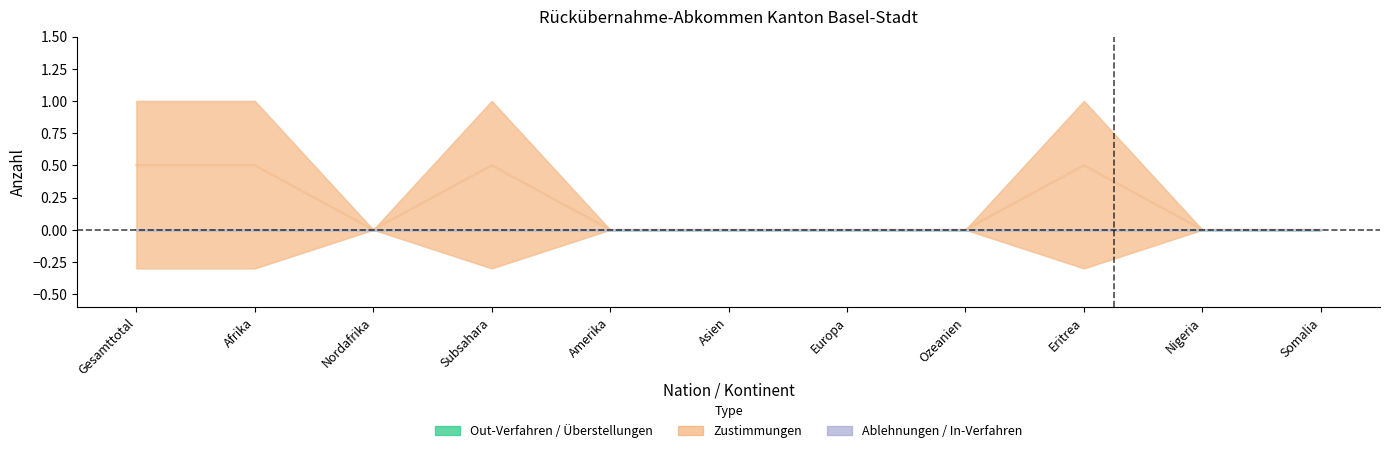

Between Europa and Nigeria, which is larger?

Europa